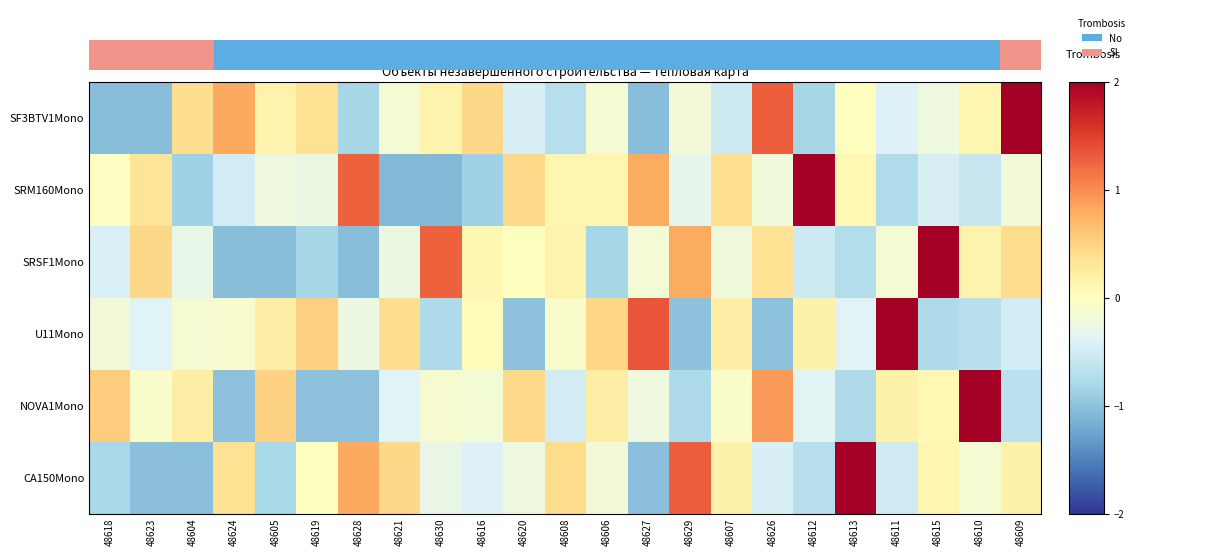

Reading left to right, extract all data points from this chart.

SF3BTV1Mono: 48618=-1.0	48623=-1.0	48604=0.4	48624=0.8	48605=0.2	48619=0.4	48628=-0.8	48621=-0.2	48630=0.2	48616=0.5	48620=-0.4	48608=-0.7	48606=-0.1	48627=-1.0	48629=-0.2	48607=-0.5	48626=1.3	48612=-0.8	48613=0.0	48611=-0.4	48615=-0.2	48610=0.1	48609=3.8
SRM160Mono: 48618=-0.0	48623=0.3	48604=-0.9	48624=-0.5	48605=-0.2	48619=-0.3	48628=1.3	48621=-1.1	48630=-1.1	48616=-0.9	48620=0.4	48608=0.1	48606=0.1	48627=0.8	48629=-0.3	48607=0.4	48626=-0.2	48612=3.8	48613=0.1	48611=-0.8	48615=-0.5	48610=-0.6	48609=-0.2
SRSF1Mono: 48618=-0.4	48623=0.5	48604=-0.3	48624=-1.0	48605=-1.0	48619=-0.8	48628=-1.0	48621=-0.2	48630=1.3	48616=0.1	48620=0.0	48608=0.1	48606=-0.8	48627=-0.2	48629=0.8	48607=-0.2	48626=0.4	48612=-0.5	48613=-0.7	48611=-0.1	48615=3.8	48610=0.1	48609=0.4
U11Mono: 48618=-0.2	48623=-0.4	48604=-0.1	48624=-0.1	48605=0.2	48619=0.5	48628=-0.2	48621=0.4	48630=-0.8	48616=0.1	48620=-1.0	48608=-0.1	48606=0.5	48627=1.4	48629=-1.0	48607=0.2	48626=-1.0	48612=0.2	48613=-0.4	48611=3.9	48615=-0.8	48610=-0.7	48609=-0.5
NOVA1Mono: 48618=0.6	48623=-0.1	48604=0.2	48624=-1.0	48605=0.5	48619=-1.0	48628=-1.0	48621=-0.4	48630=-0.1	48616=-0.2	48620=0.4	48608=-0.5	48606=0.2	48627=-0.2	48629=-0.8	48607=-0.1	48626=0.9	48612=-0.4	48613=-0.8	48611=0.2	48615=0.1	48610=4.0	48609=-0.7
CA150Mono: 48618=-0.8	48623=-1.0	48604=-1.0	48624=0.4	48605=-0.8	48619=0.0	48628=0.8	48621=0.5	48630=-0.3	48616=-0.4	48620=-0.2	48608=0.4	48606=-0.2	48627=-1.0	48629=1.3	48607=0.2	48626=-0.4	48612=-0.7	48613=3.8	48611=-0.5	48615=0.1	48610=-0.1	48609=0.2